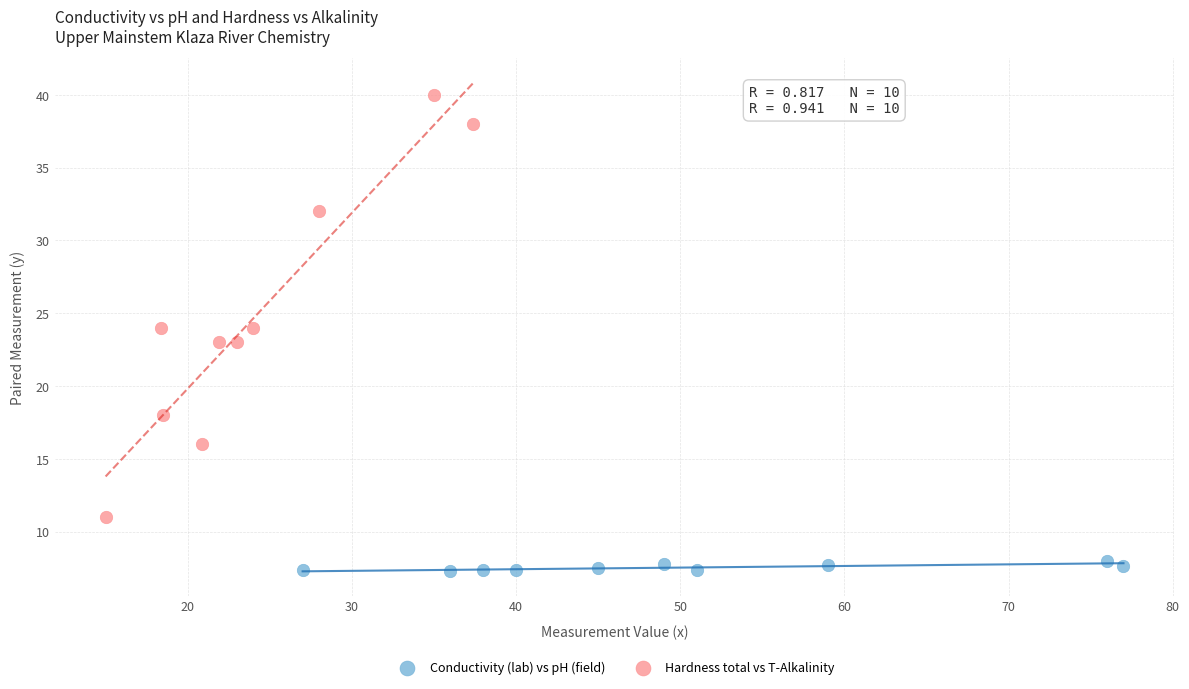

Which series contains the lowest Y value?

Conductivity (lab) vs pH (field)